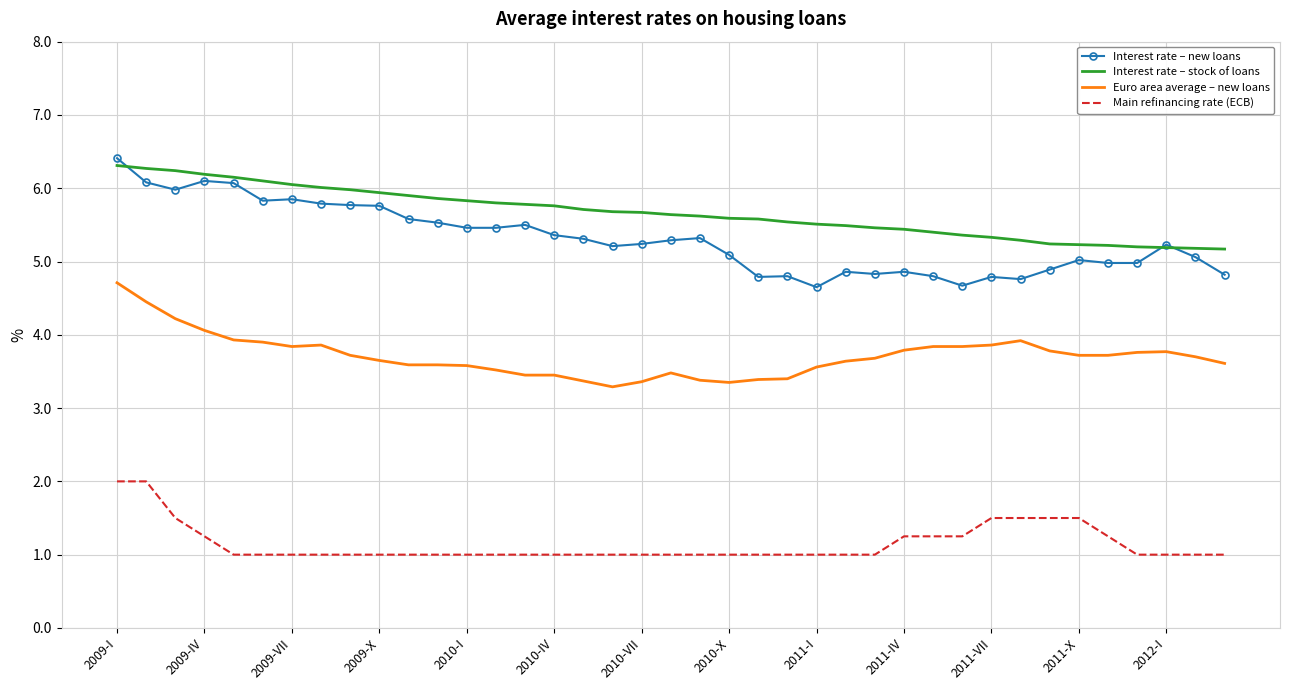

Which series has the widest spread of values?

Interest rate – new loans